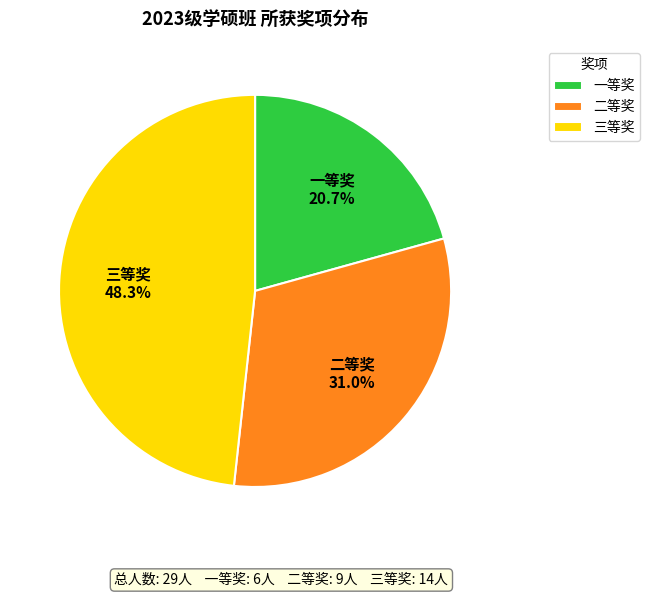

What percentage is NOT represented by 三等奖?

51.7%